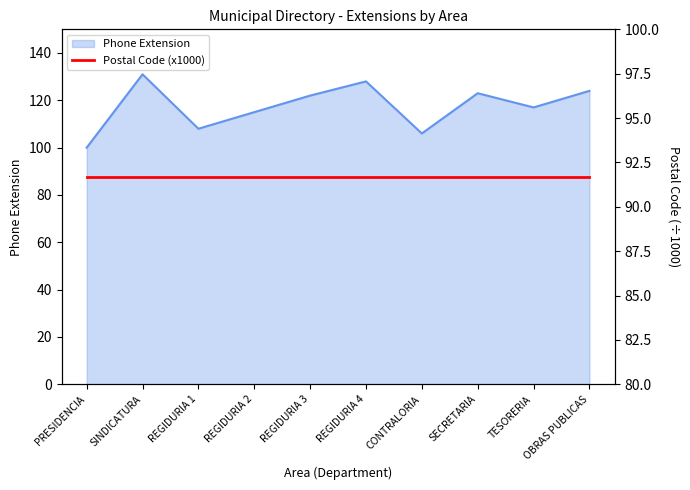

What is the label of the 9th point from the left?

TESORERIA